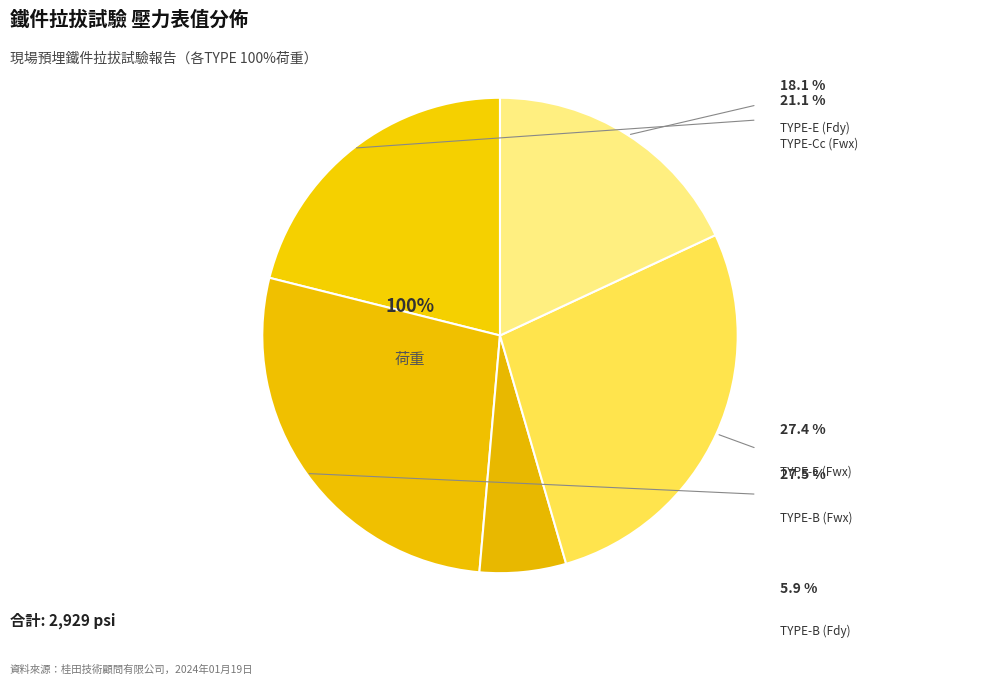

Between TYPE-Cc (Fwx) and TYPE-E (Fwx), which is larger?

TYPE-E (Fwx)